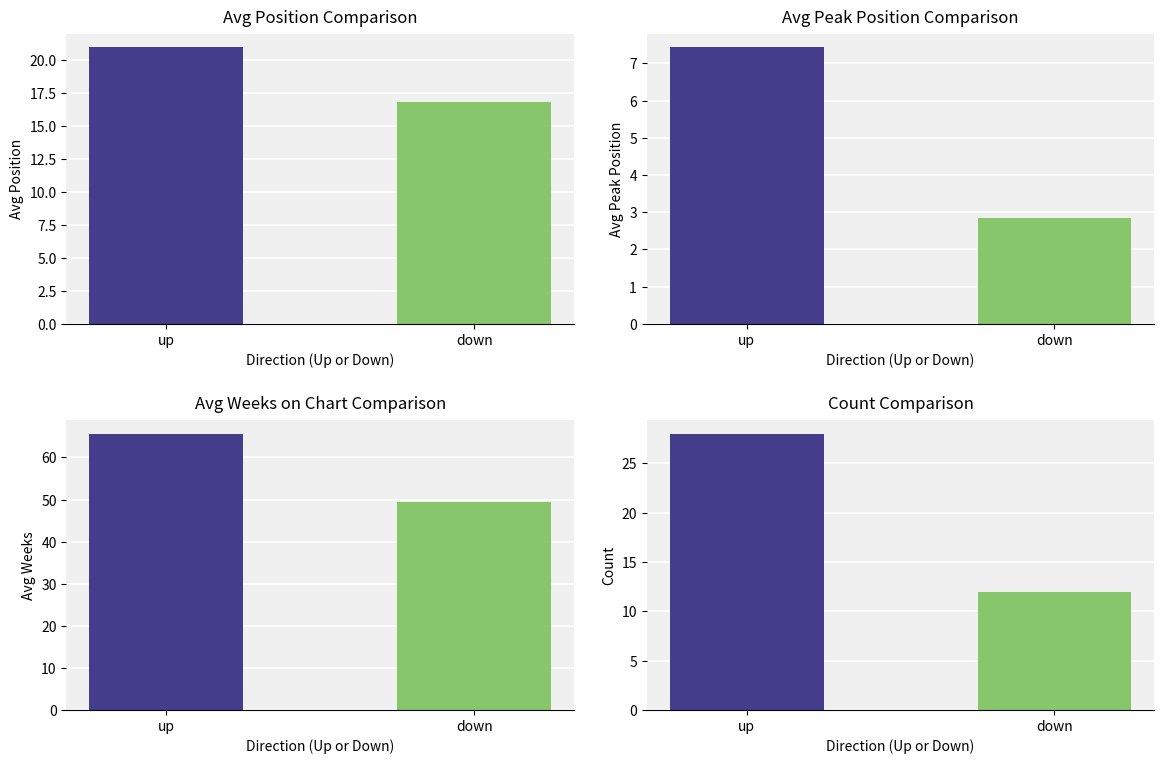

Rank the series at up from highest to lowest value.

Avg Weeks, Count, Avg Position, Avg Peak Position